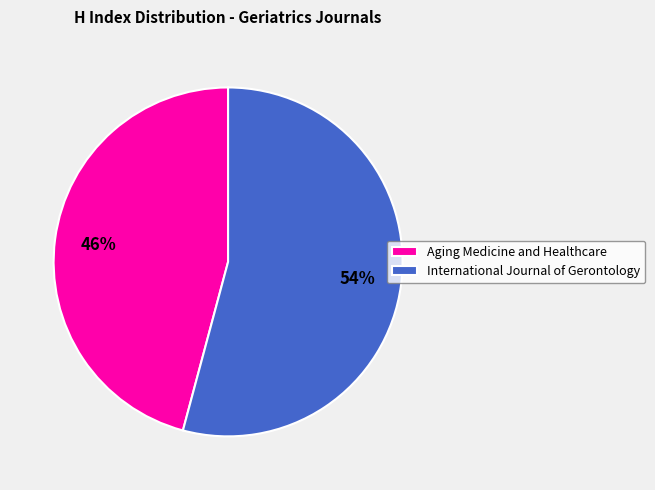

Does International Journal of Gerontology account for over 50% of the chart?

Yes